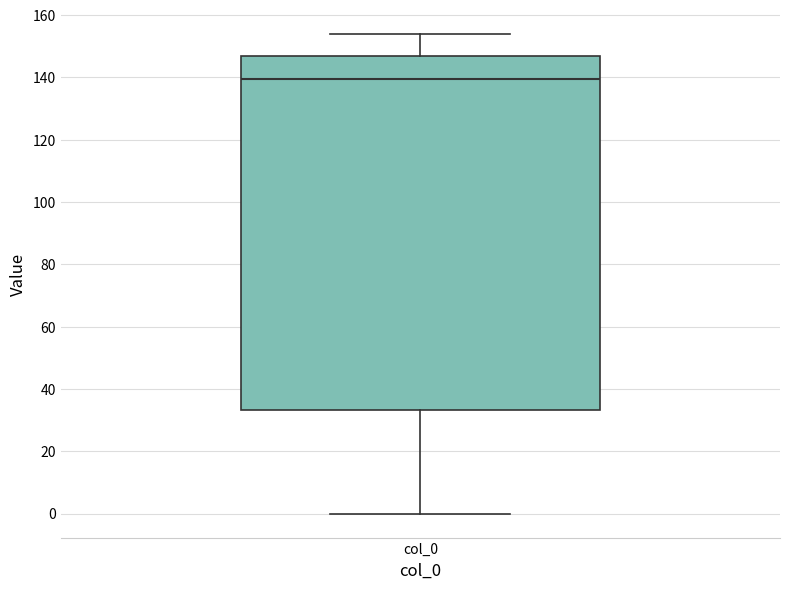

Read this box plot against the y-axis: the position of the median line, the range covered by the box, and the ends of both whiskers. The values are not printed on the chart, so give them approximately, as read against the axis.

median 140, box 34 to 146, whiskers 0 to 154